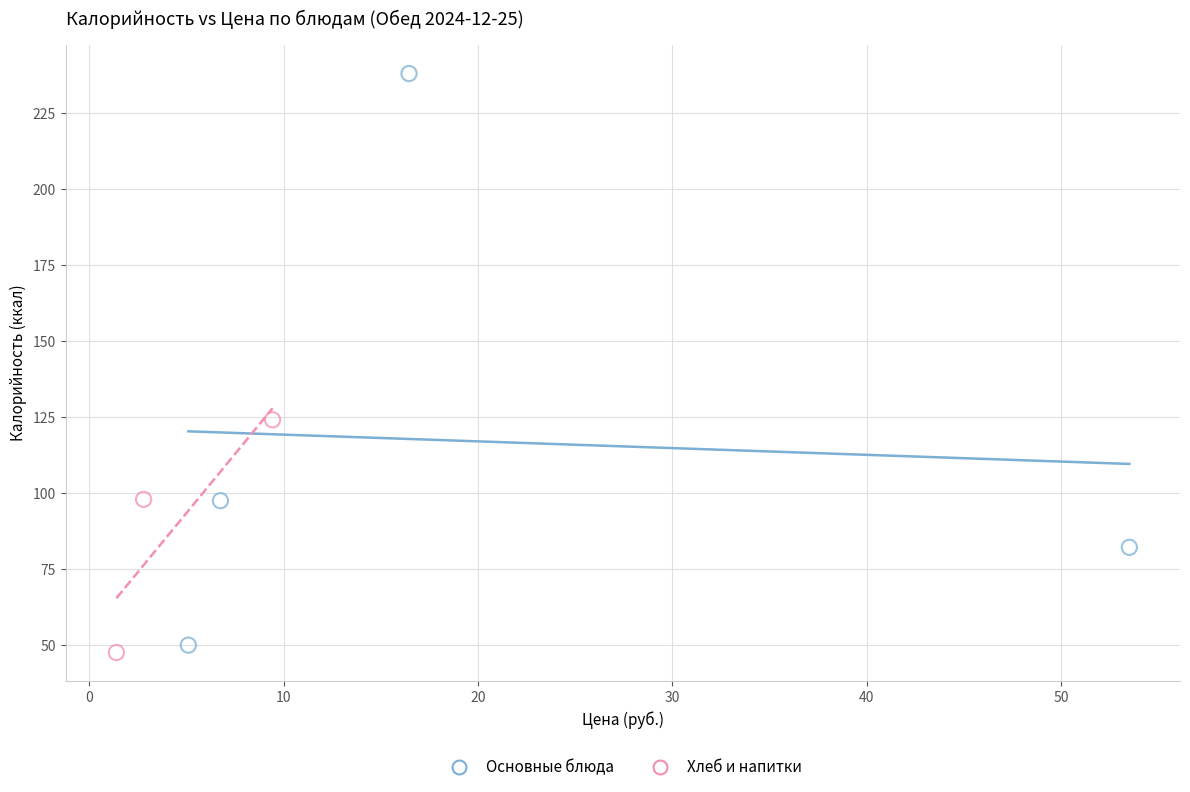

Which series contains the highest Y value?

Основные блюда